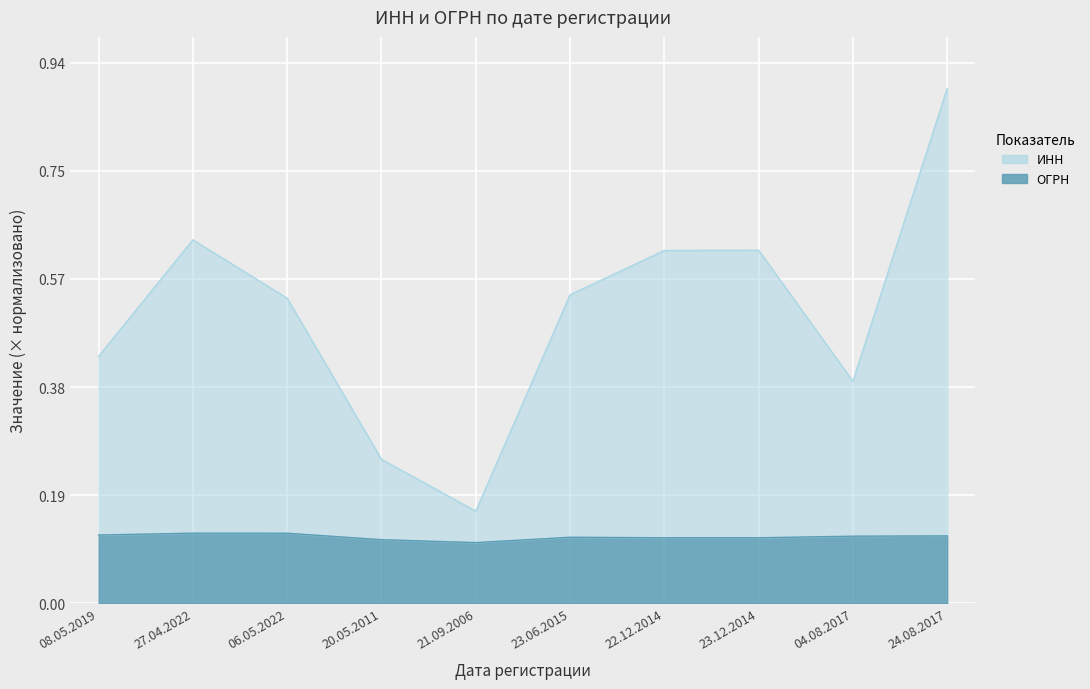

Is the value of ИНН at 22.12.2014 greater than the value of ОГРН at 27.04.2022?

Yes